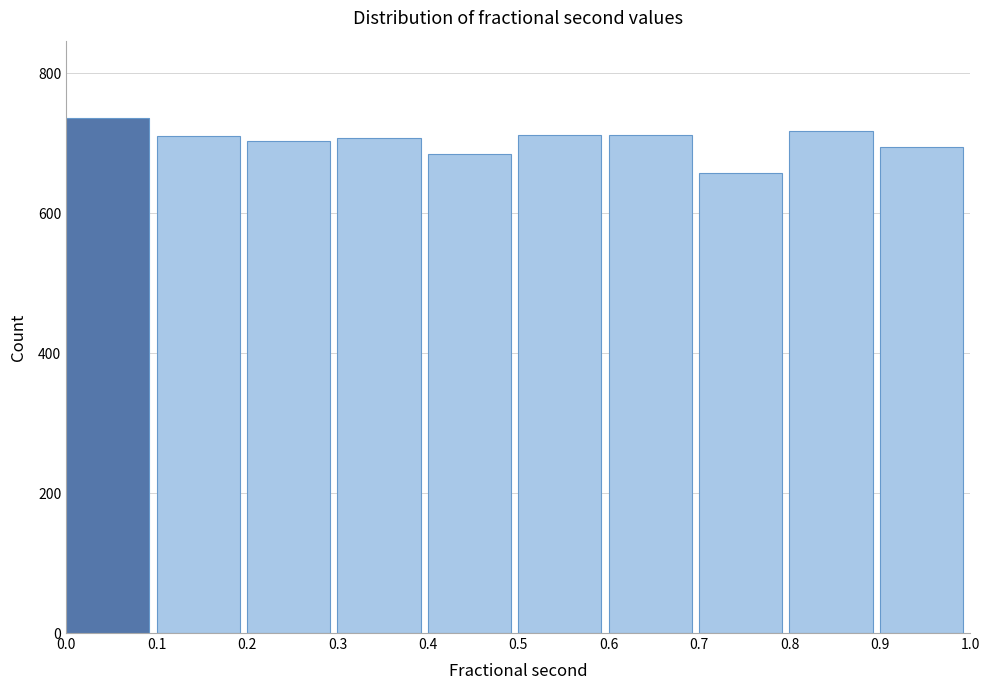

Reading left to right, transcribe this chart: for each bar, give the range it covers on the x-axis and its height. The values are not printed on the chart, so give them approximately, as read against the axis.

0.0 to 0.1: 740
0.1 to 0.2: 720
0.2 to 0.3: 700
0.3 to 0.4: 700
0.4 to 0.5: 680
0.5 to 0.6: 720
0.6 to 0.7: 720
0.7 to 0.8: 660
0.8 to 0.9: 720
0.9 to 1.0: 700